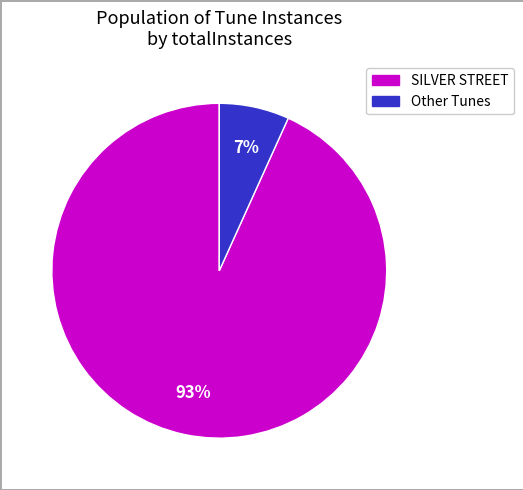

Is there a majority slice in this chart?

Yes